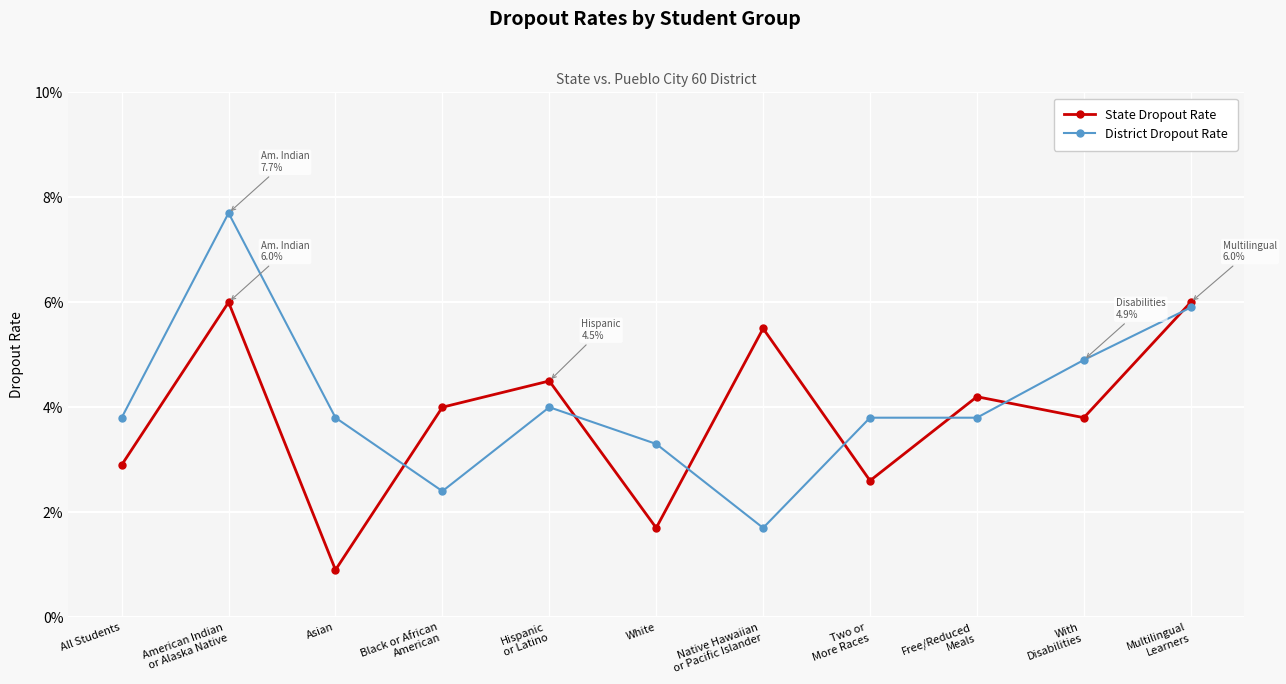

Which series has the largest range (max minus min)?

District Dropout Rate